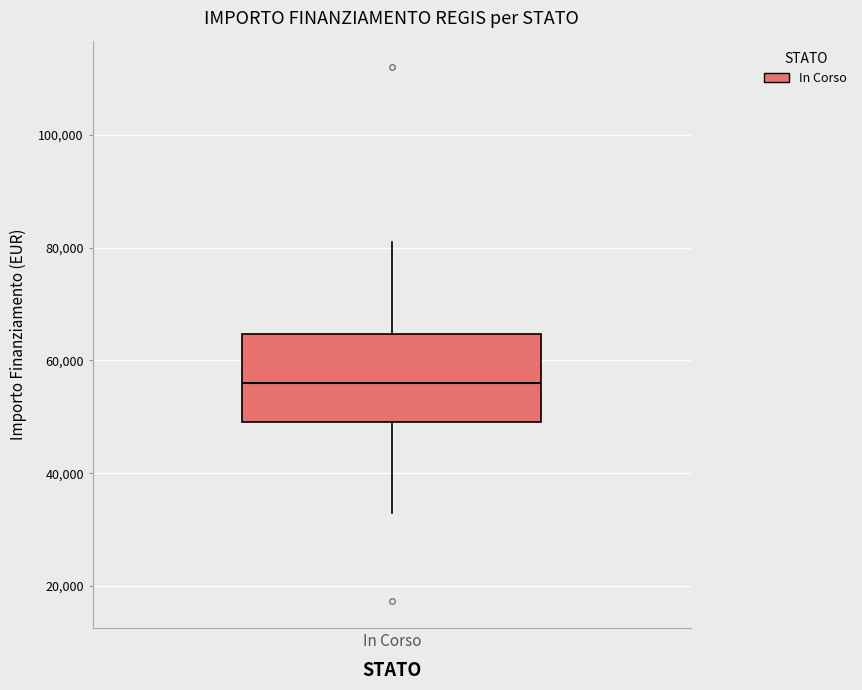

Read this box plot against the y-axis: the position of the median line, the range covered by the box, and the ends of both whiskers. The values are not printed on the chart, so give them approximately, as read against the axis.

median 56000, box 50000 to 64000, whiskers 32000 to 80000